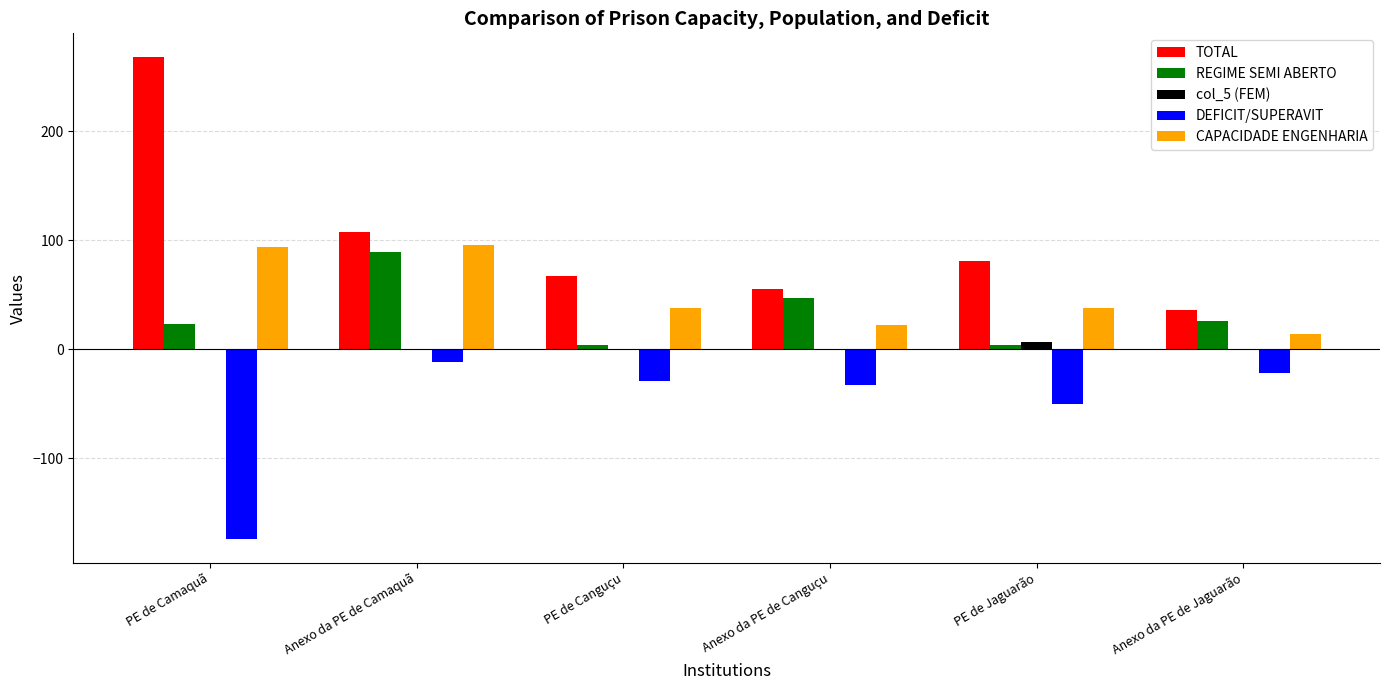

What are all the series names shown in the legend?

TOTAL, REGIME SEMI ABERTO, col_5 (FEM), DEFICIT/SUPERAVIT, CAPACIDADE ENGENHARIA